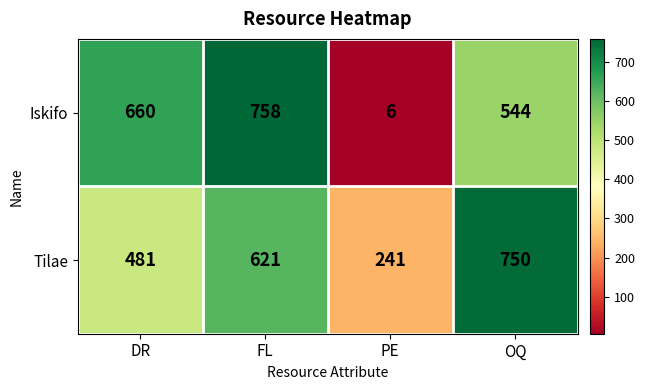

Which series has the largest range (max minus min)?

Iskifo